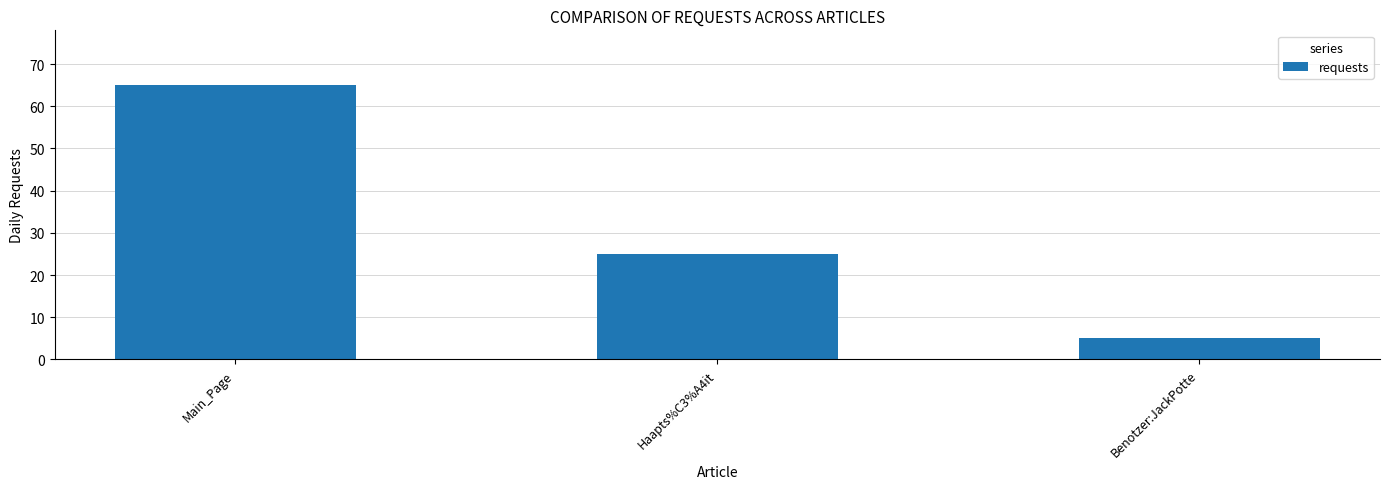

Where does the data first go above 25?

Main_Page